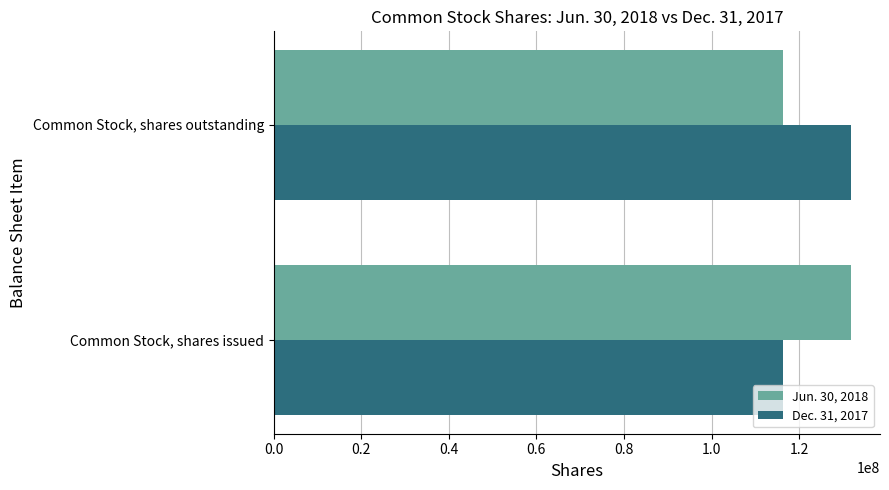

What is the difference between the highest and lowest values at Common Stock, shares issued?

15611000